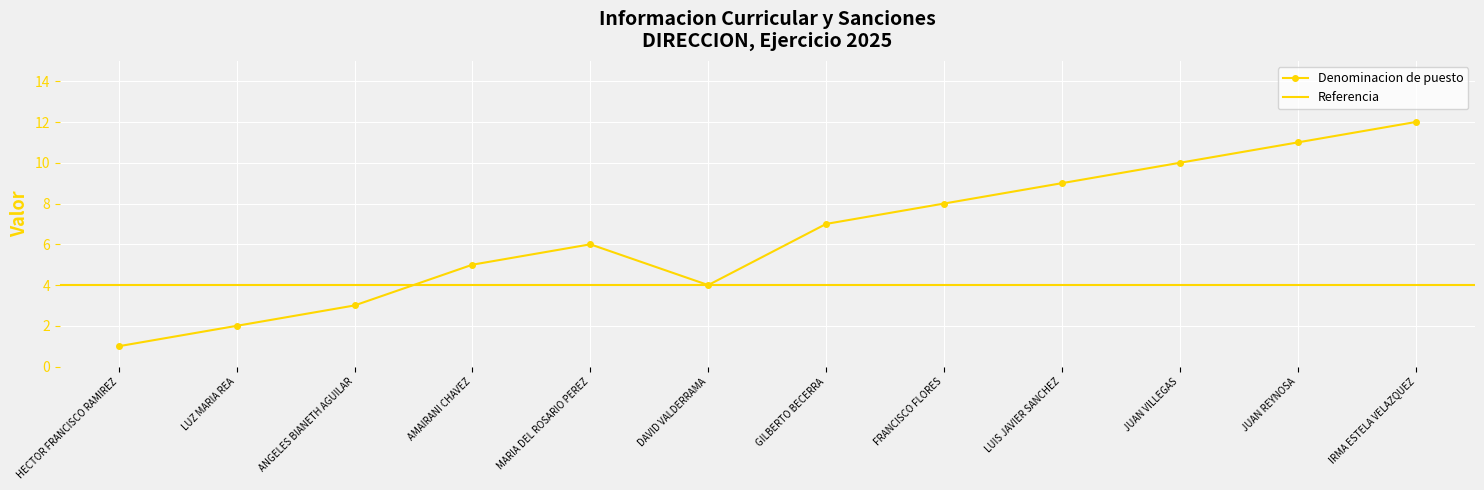

What is the label of the 11th point from the right?

LUZ MARIA REA